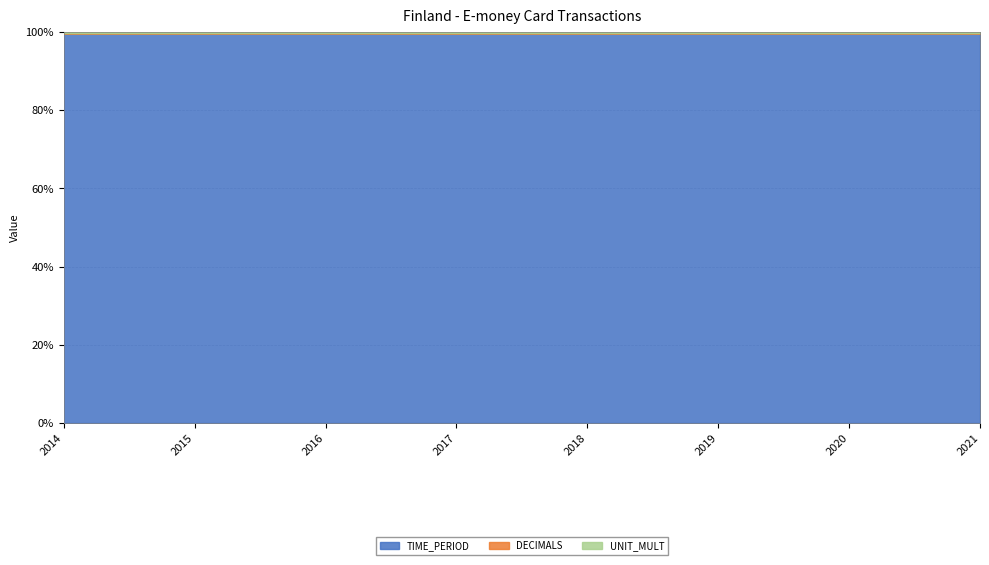

What is the sum of all TIME_PERIOD values?

796.4